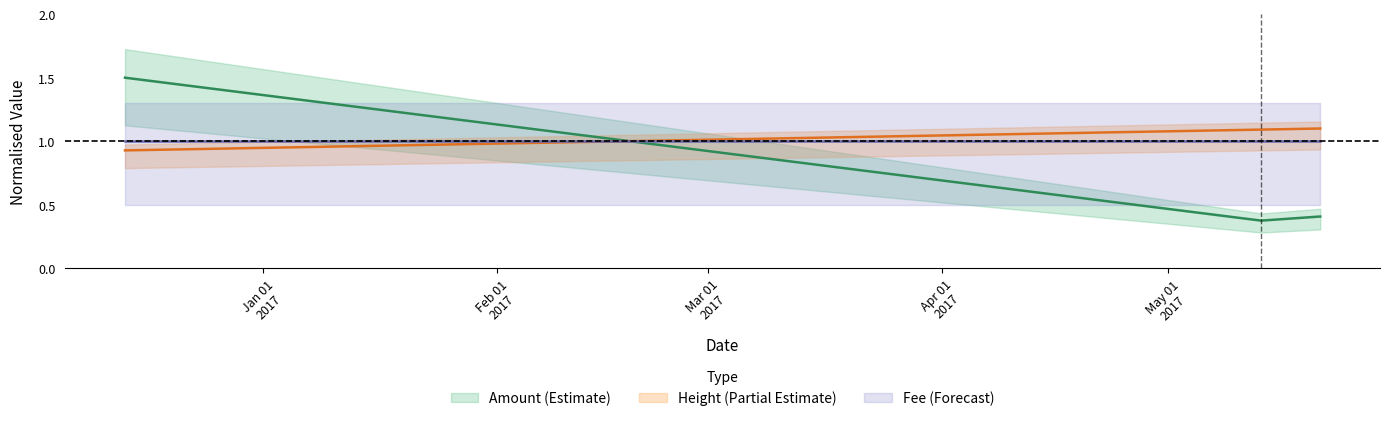

How many amount values are between 0 and 1?

4